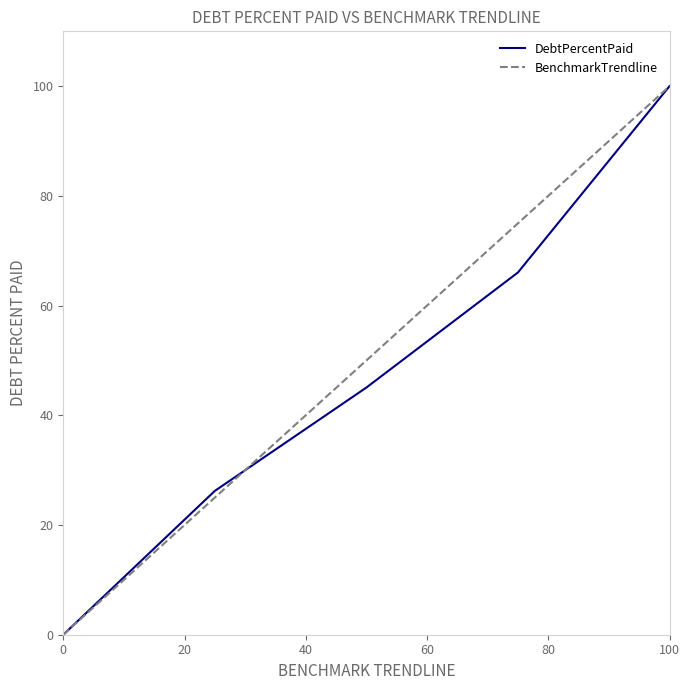

At how many categories does at least one series exceed 84?

1